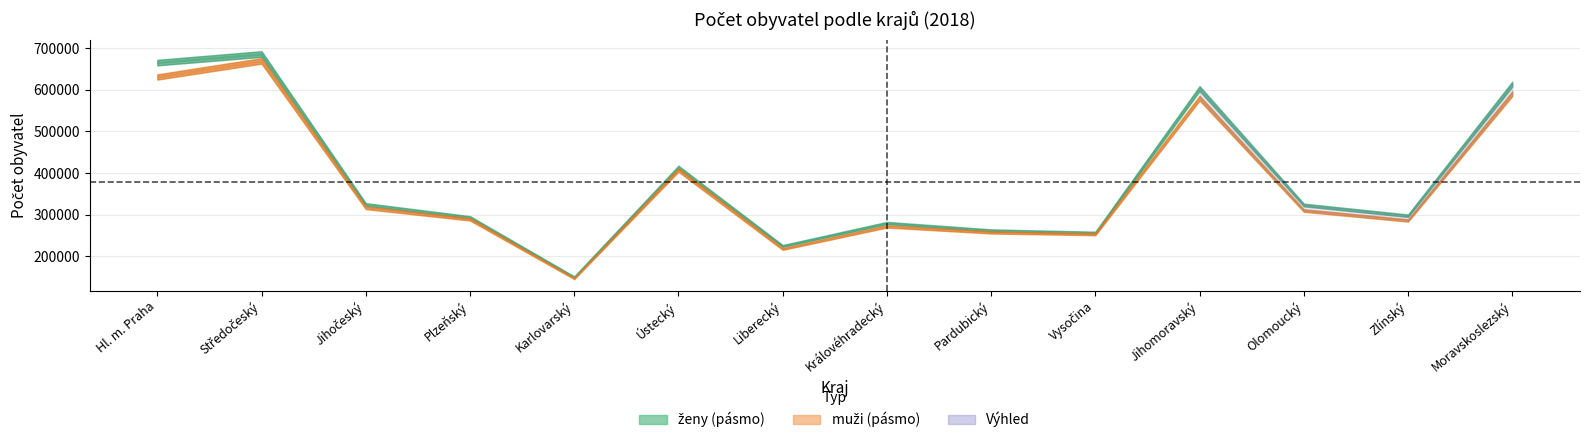

Reading right to left, list all the values displayed in this chart.

muzi_pocatek: Moravskoslezský=591343	Zlínský=285777	Olomoucký=309888	Jihomoravský=580152	Vysočina=252711	Pardubický=256604	Královéhradecký=271430	Liberecký=217041	Ústecký=407324	Karlovarský=146012	Plzeňský=287844	Jihočeský=316013	Středočeský=668102	Hl. m. Praha=629550
zeny_pocatek: Moravskoslezský=614543	Zlínský=297279	Olomoucký=323290	Jihomoravský=603055	Vysočina=256205	Pardubický=261733	Královéhradecký=279659	Liberecký=224259	Ústecký=413756	Karlovarský=149674	Plzeňský=292972	Jihočeský=324183	Středočeský=684693	Hl. m. Praha=664963
muzi_stredni: Moravskoslezský=590971	Zlínský=285747	Olomoucký=309698	Jihomoravský=580414	Vysočina=252696	Pardubický=256815	Královéhradecký=271324	Liberecký=217085	Ústecký=407156	Karlovarský=145897	Plzeňský=288396	Jihočeský=316220	Středočeský=670046	Hl. m. Praha=631311
zeny_stredni: Moravskoslezský=613939	Zlínský=297161	Olomoucký=322991	Jihomoravský=603278	Vysočina=256098	Pardubický=261696	Královéhradecký=279421	Liberecký=224244	Ústecký=413484	Karlovarský=149542	Plzeňský=293185	Jihočeský=324174	Středočeský=686549	Hl. m. Praha=665929
muzi_konec: Moravskoslezský=590791	Zlínský=285799	Olomoucký=309662	Jihomoravský=580781	Vysočina=252832	Pardubický=257237	Královéhradecký=271329	Liberecký=217277	Ústecký=407072	Karlovarský=145814	Plzeňský=289011	Jihočeský=316534	Středočeský=672304	Hl. m. Praha=633657
zeny_konec: Moravskoslezský=613521	Zlínský=297077	Olomoucký=322830	Jihomoravský=603600	Vysočina=256144	Pardubický=261851	Královéhradecký=279305	Liberecký=224388	Ústecký=413378	Karlovarský=149417	Plzeňský=293523	Jihočeský=324335	Středočeský=688505	Hl. m. Praha=667475